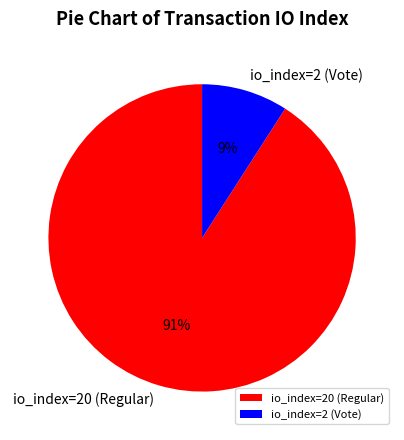

To the nearest percent, what is the average slice percentage?

50%